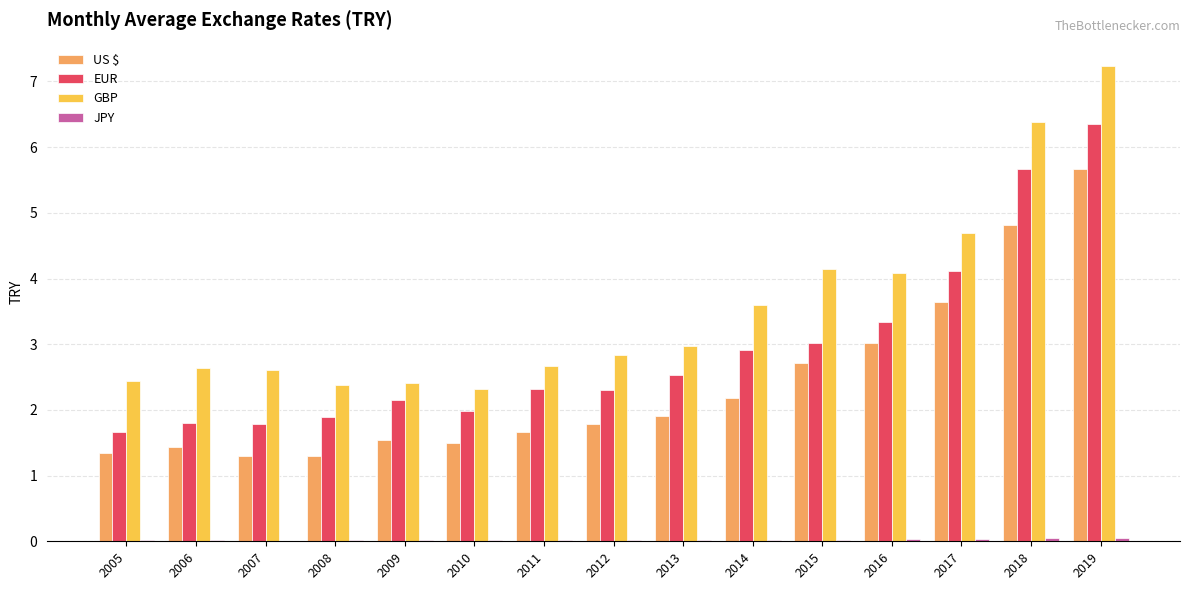

Which series has the largest total across all categories?

GBP